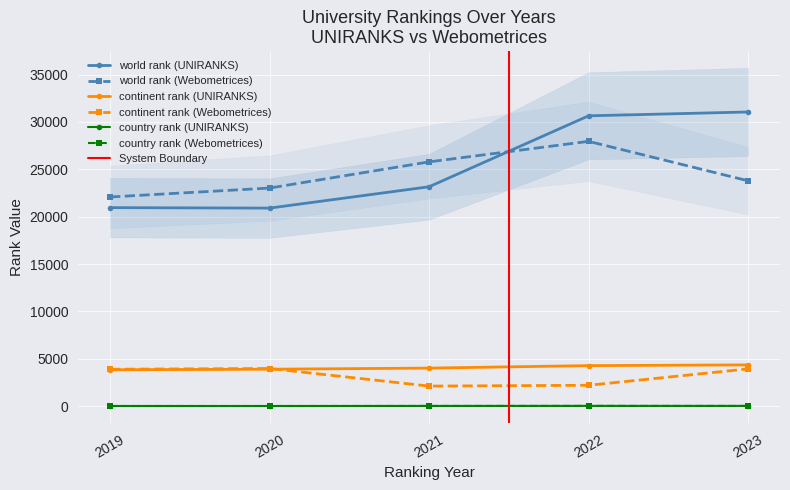

What is the average value of the continent rank series?

3658.7